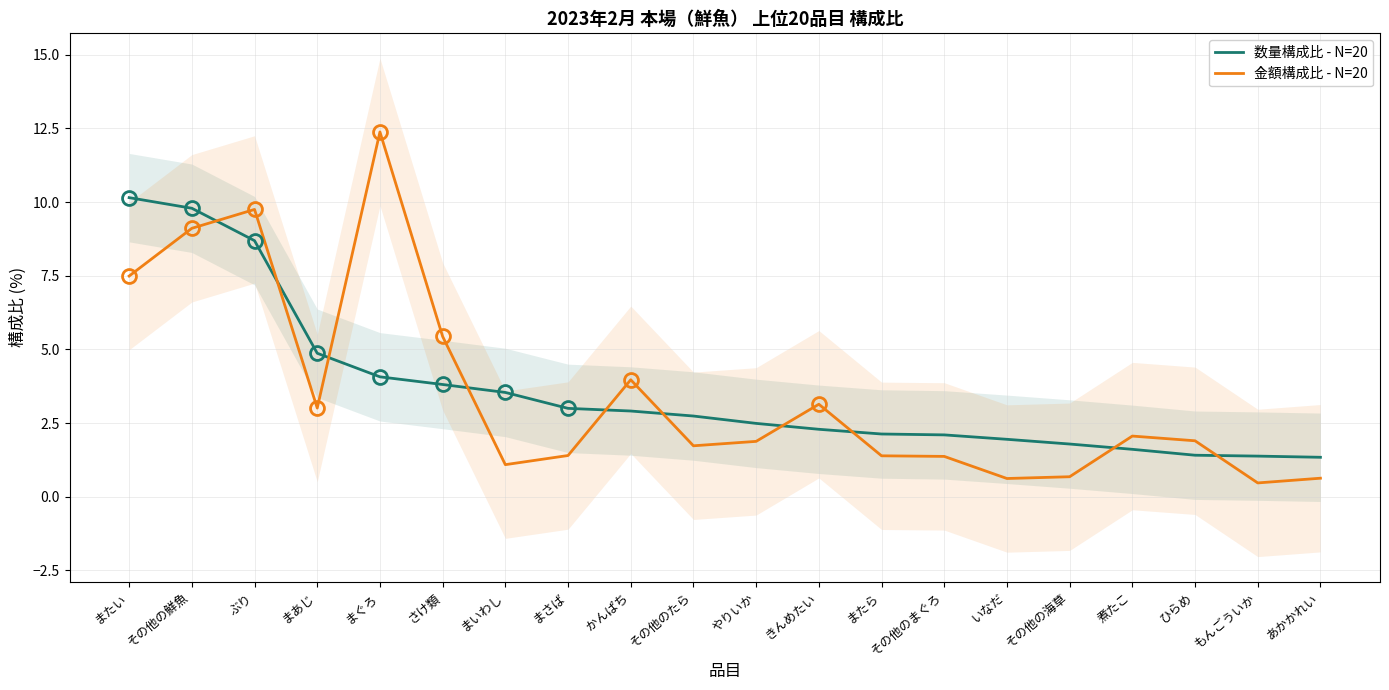

After their last crossing, which series has the higher values: 数量構成比 - N=20 or 金額構成比 - N=20?

数量構成比 - N=20